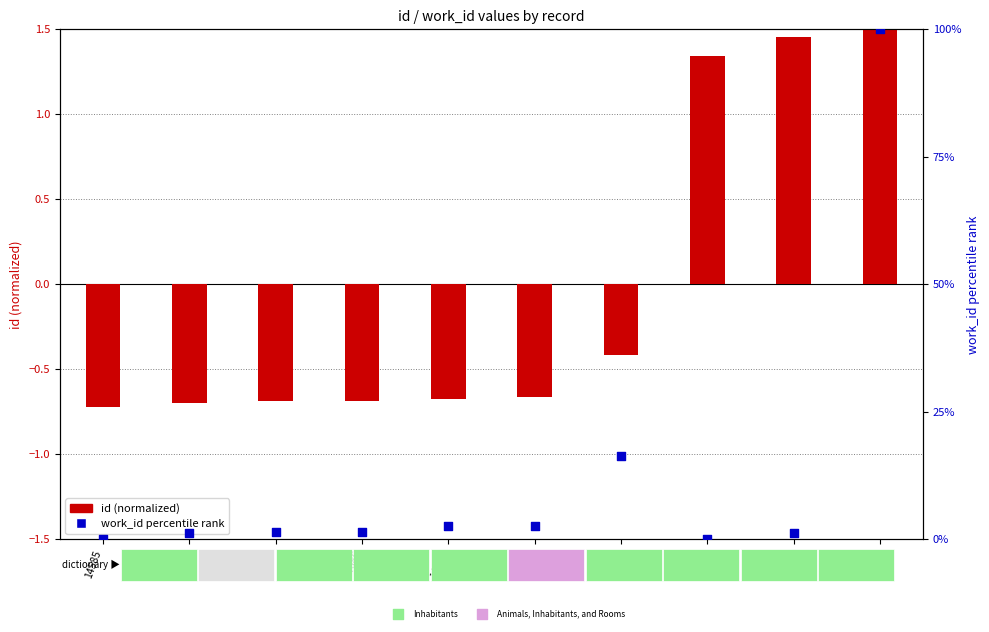

Which series has the largest Y range (max minus min)?

work_id (percentile)